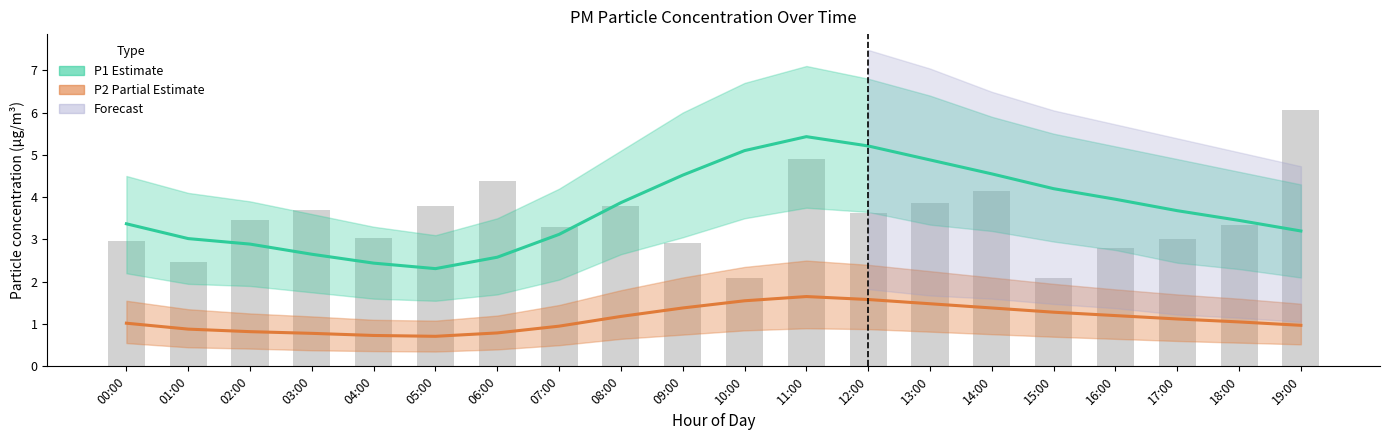

Reading left to right, extract all data points from this chart.

P1 (Estimate): 00:00=3.4	01:00=3.0	02:00=2.9	03:00=2.6	04:00=2.4	05:00=2.3	06:00=2.6	07:00=3.1	08:00=3.9	09:00=4.5	10:00=5.1	11:00=5.4	12:00=5.2	13:00=4.9	14:00=4.5	15:00=4.2	16:00=4.0	17:00=3.7	18:00=3.5	19:00=3.2
P2 (Partial Estimate): 00:00=1.0	01:00=0.9	02:00=0.8	03:00=0.8	04:00=0.7	05:00=0.7	06:00=0.8	07:00=0.9	08:00=1.2	09:00=1.4	10:00=1.6	11:00=1.6	12:00=1.6	13:00=1.5	14:00=1.4	15:00=1.3	16:00=1.2	17:00=1.1	18:00=1.1	19:00=1.0